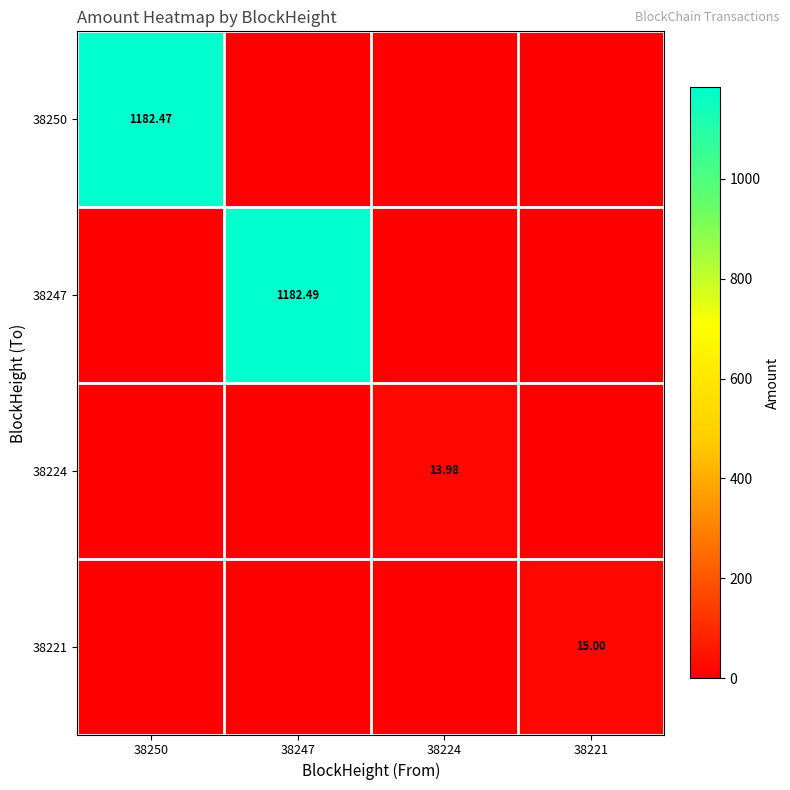

At 38247, list the series in order from largest to smallest.

38247, 38250, 38224, 38221